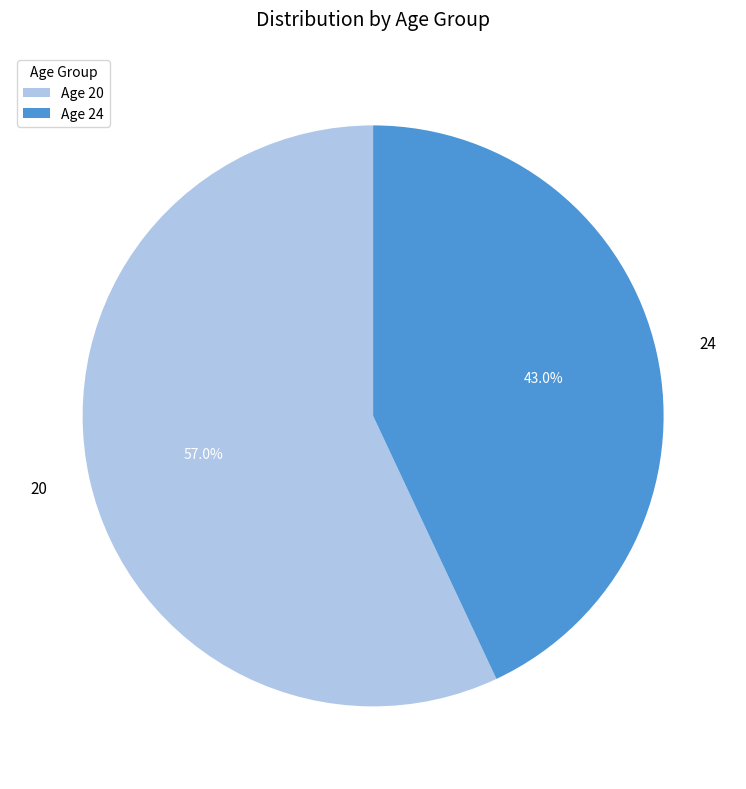

To the nearest percent, what is the difference between the 24 and 20 slice percentages?

14%